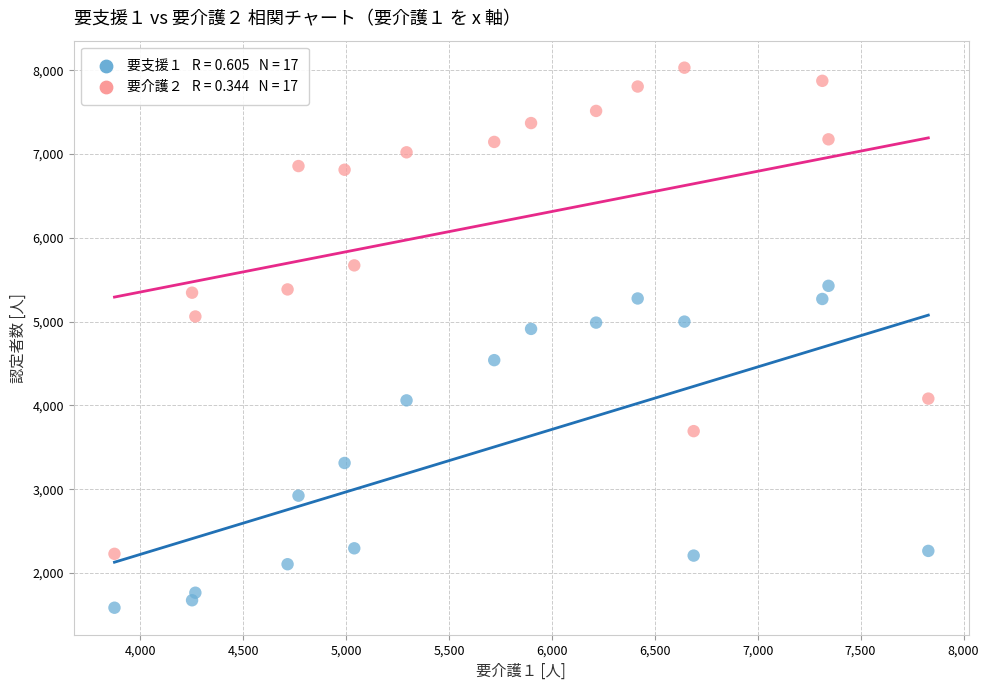

Across all series, what Y value is closest to 4809?

4914